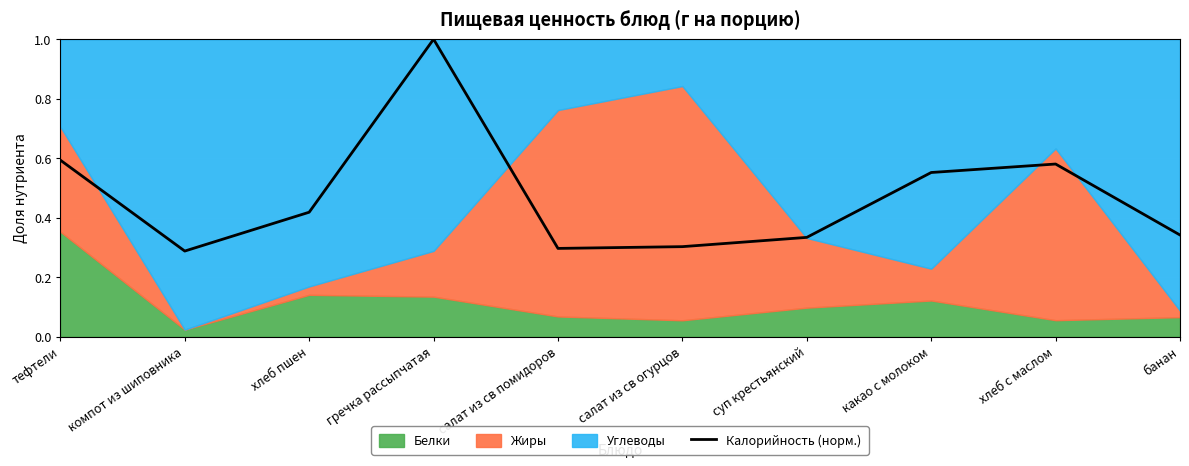

Is it true that the value at хлеб с маслом is 0.3?

False